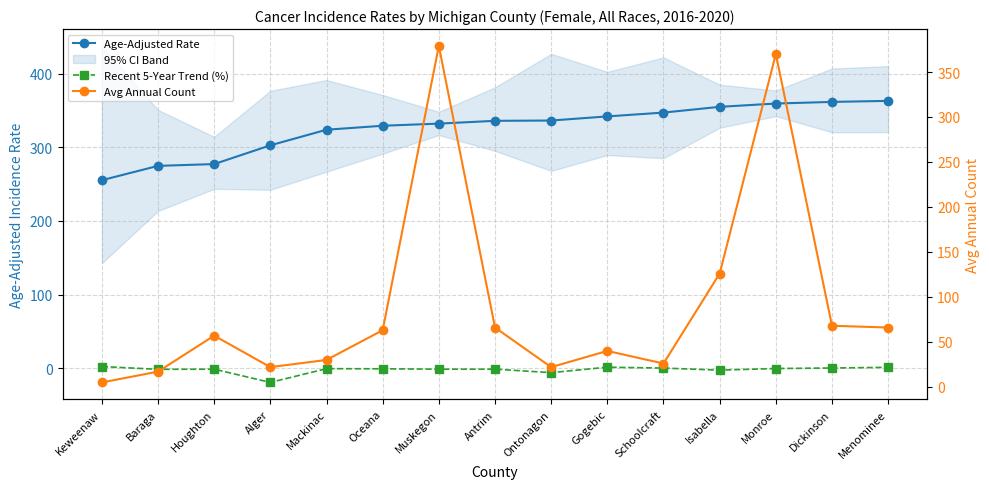

List the series in order of their peak value, highest first.

Avg Annual Count, Age-Adjusted Rate, Recent 5-Year Trend (%)